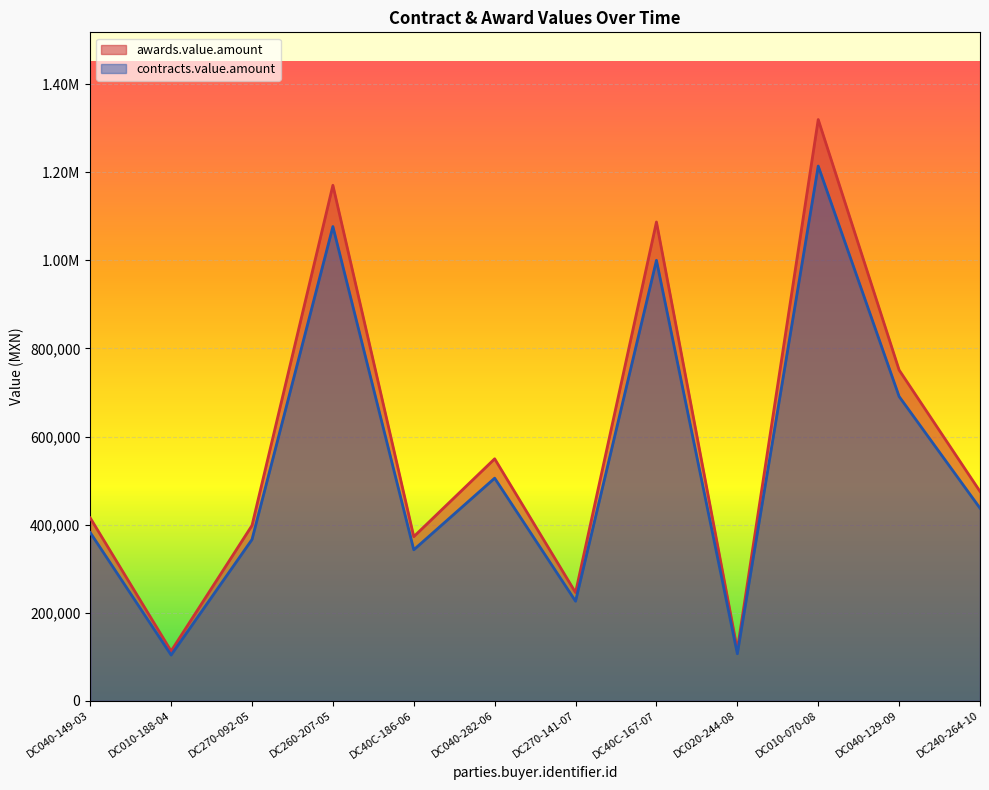

True or false: awards.value.amount and contracts.value.amount intersect in this chart.

False